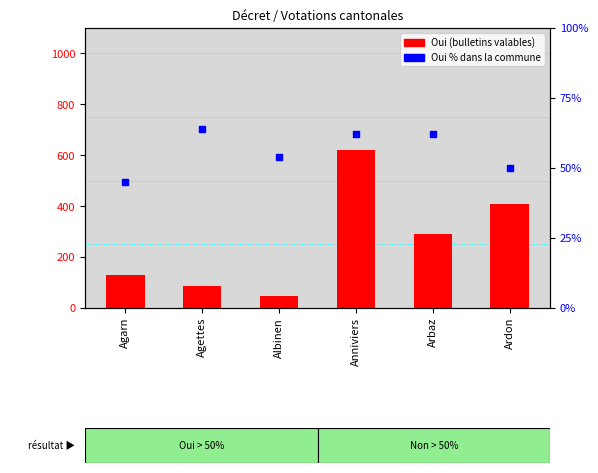

Which series has the largest total across all categories?

Oui (bulletins)